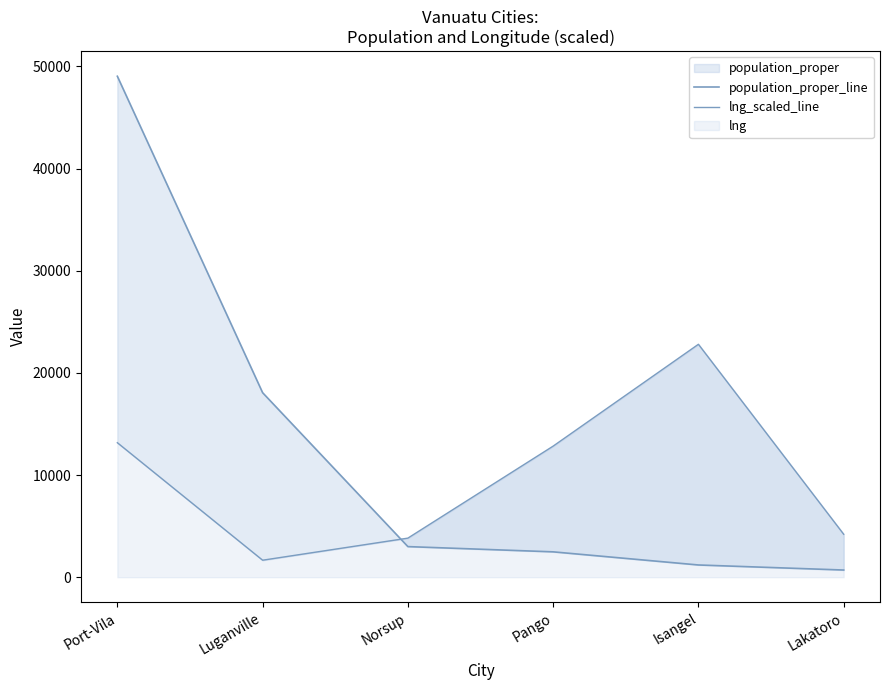

List the series in order of their overall mean, highest first.

population_proper_line, lng_scaled_line